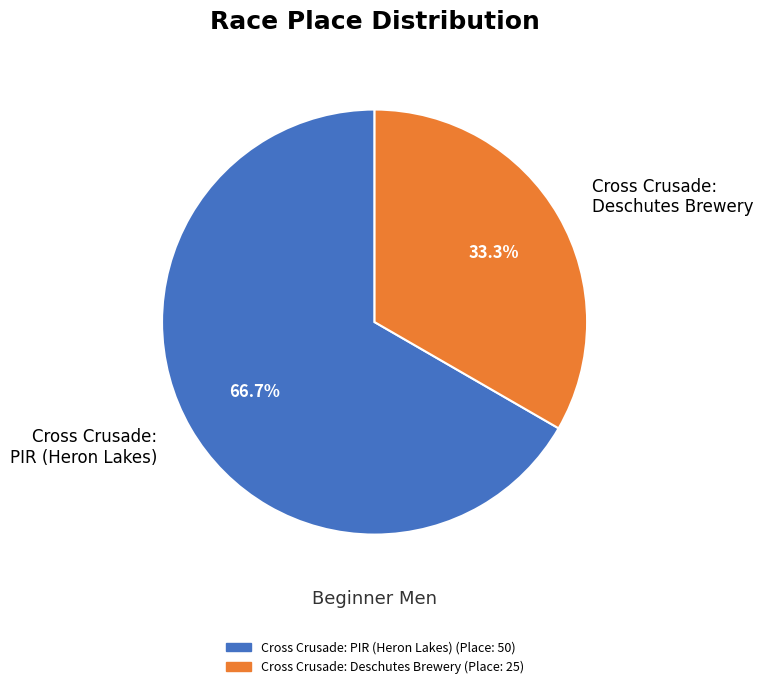

To the nearest percent, what percentage of the pie is Cross Crusade: Deschutes Brewery?

33%